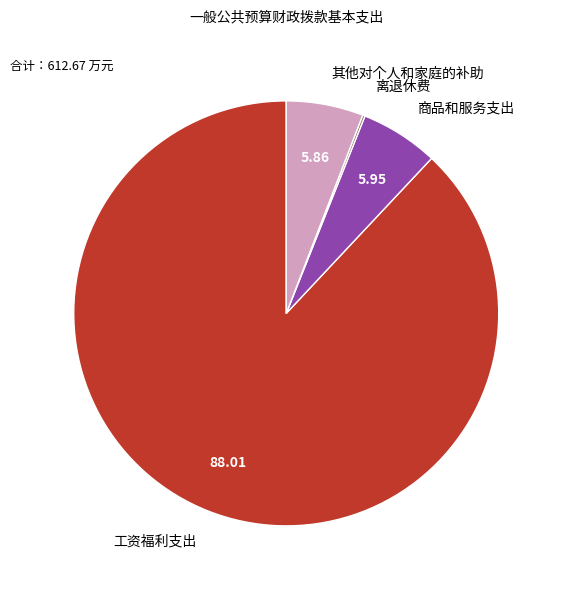

What is the largest slice in the pie chart?

工资福利支出